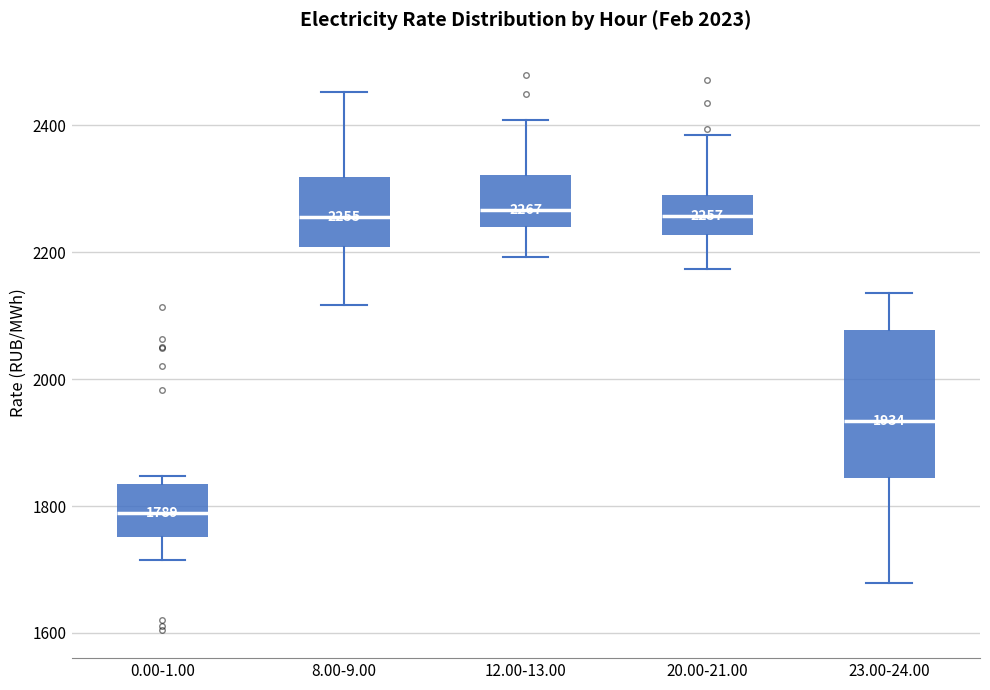

Which box is the tallest, from its lower edge to its upper edge?

23.00-24.00